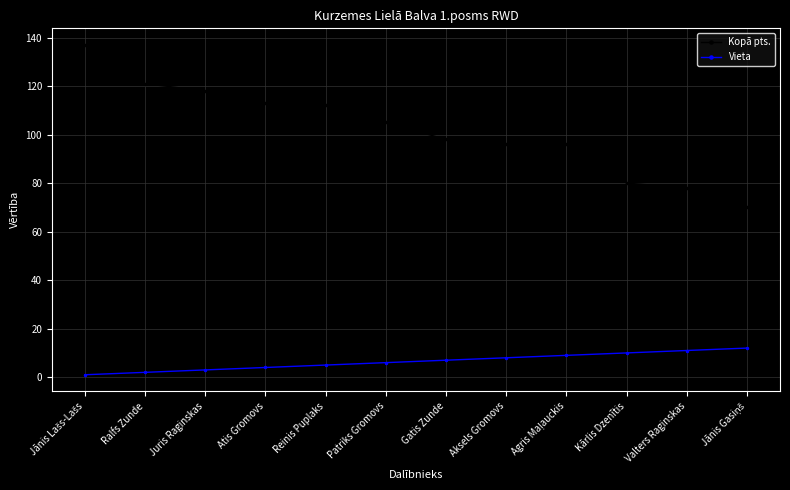

What is the highest value of the Vieta series?

12